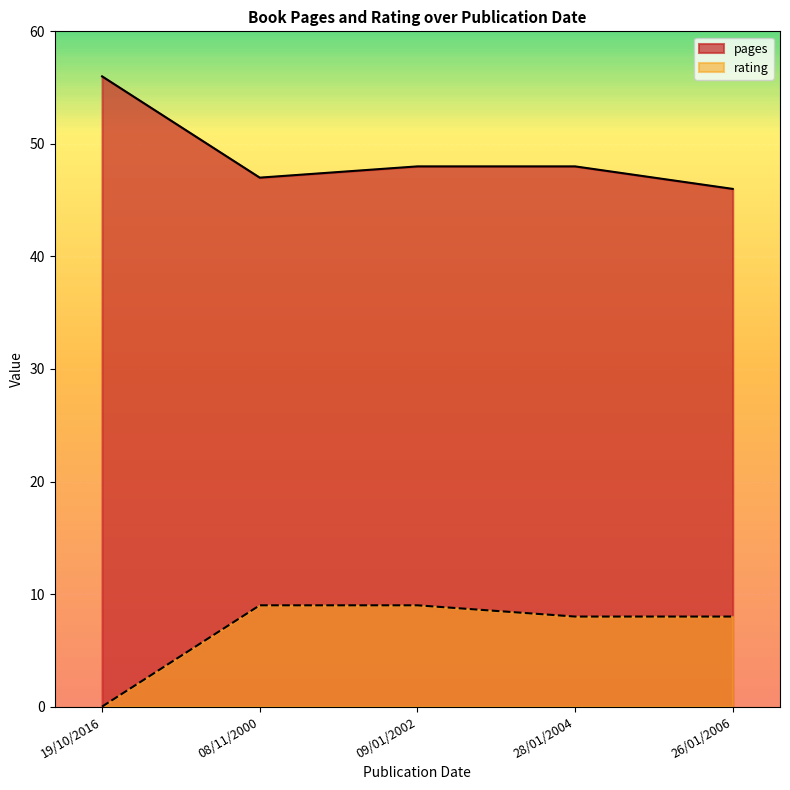

What is the total value across all series at 08/11/2000?

56